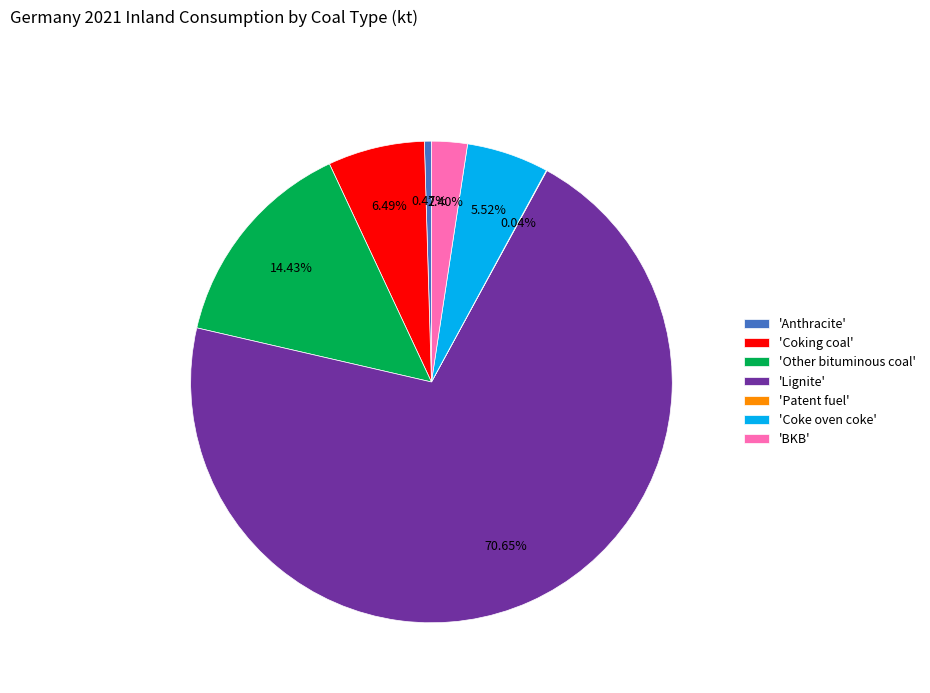

To the nearest percent, what is the average slice percentage?

14%